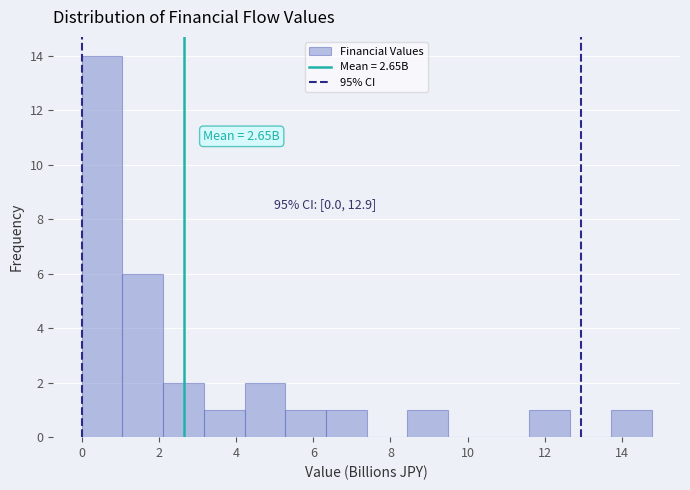

Over which range of the x-axis is the bar tallest?

0.0 to 1.0